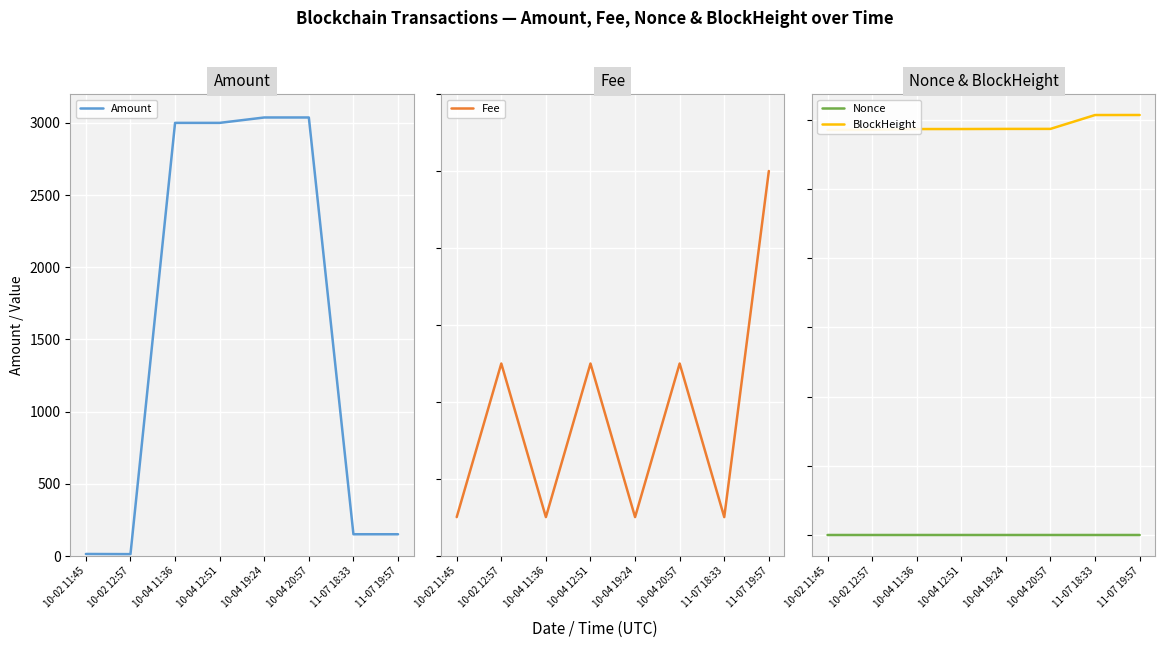

Between 10-02 11:45 and 10-04 11:36, which series saw the biggest shift?

Amount